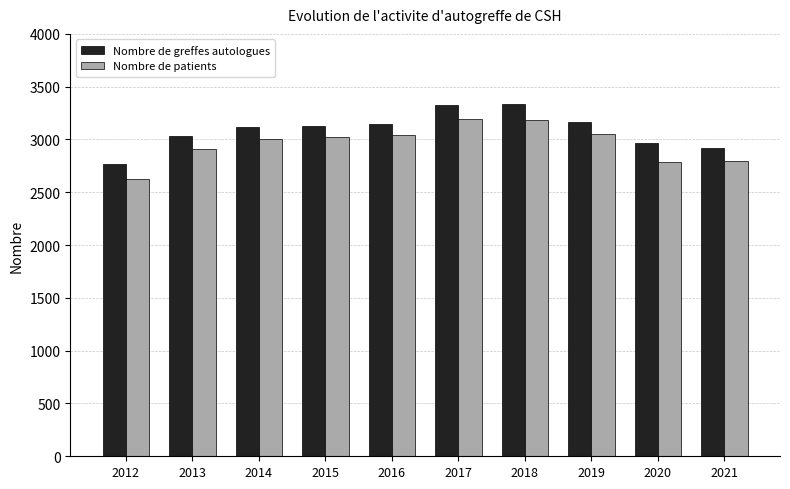

List the series in order of their overall mean, highest first.

Nombre de greffes autologues, Nombre de patients